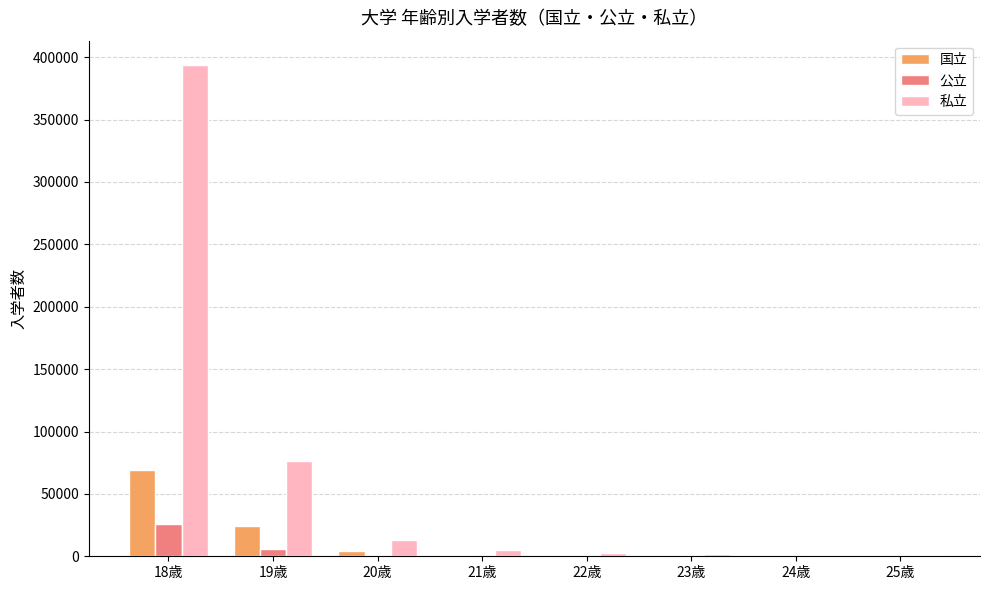

What is the maximum value for 公立?

25894